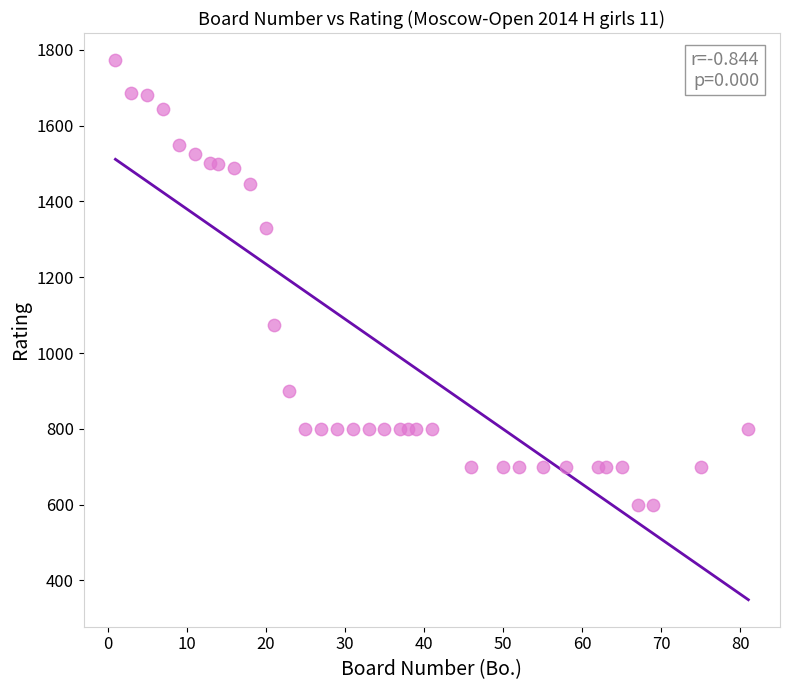

What Y value in the scatter plot is closest to 1186?

1075